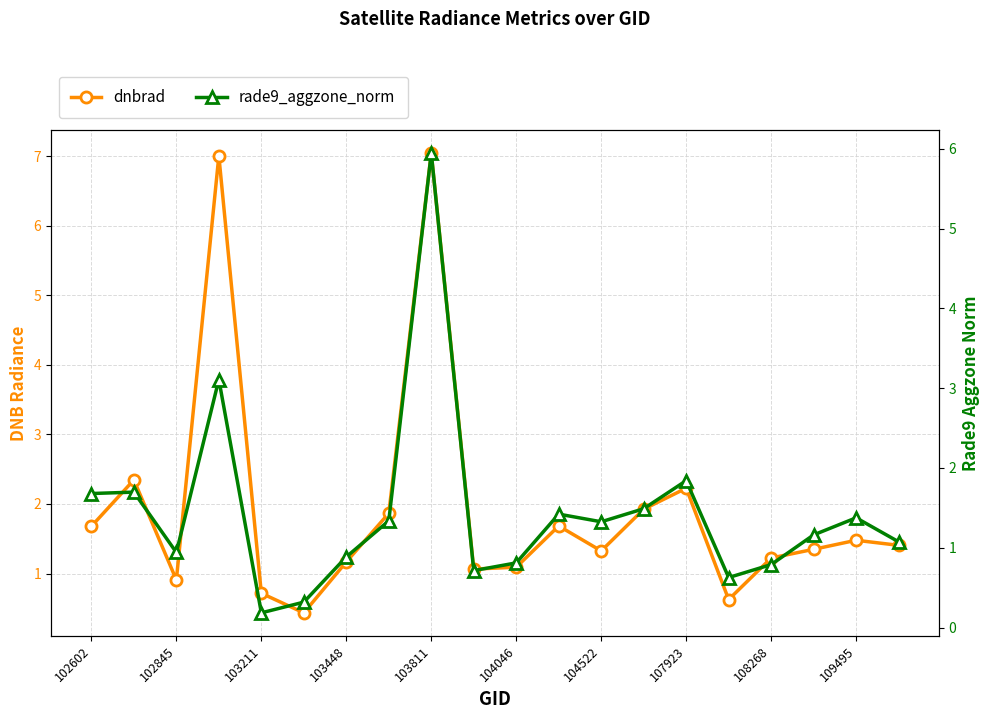

Count the number of data series in this chart.

2